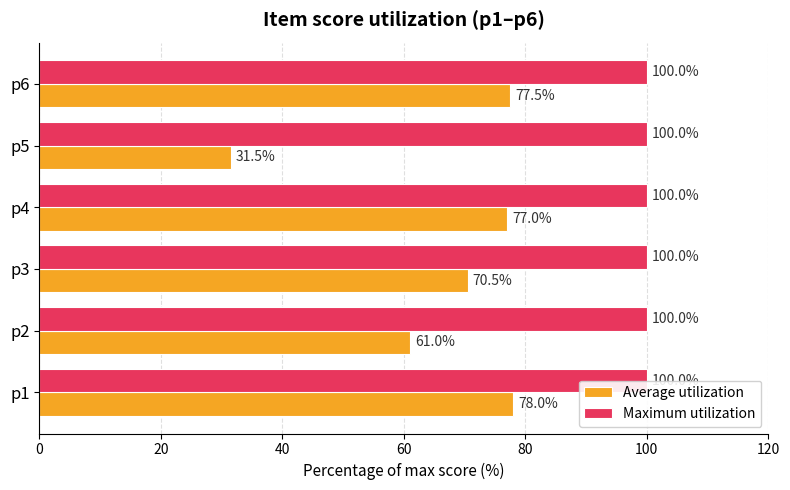

What is the difference between the maximum and second lowest values in the Average utilization series?

17.0